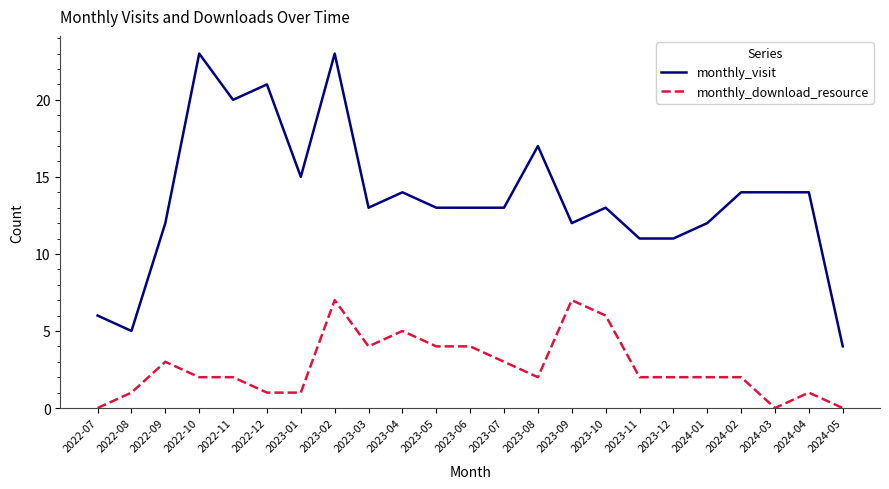

What is the spread (max minus min) of values at 2023-12?

9